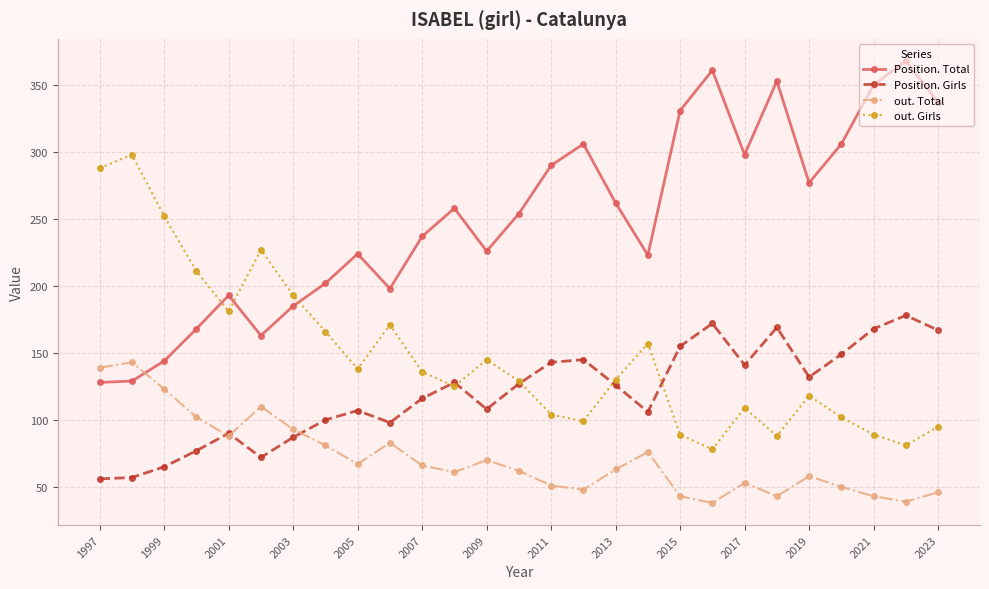

What is the value of the out. Total point at the 9th from the left?

67